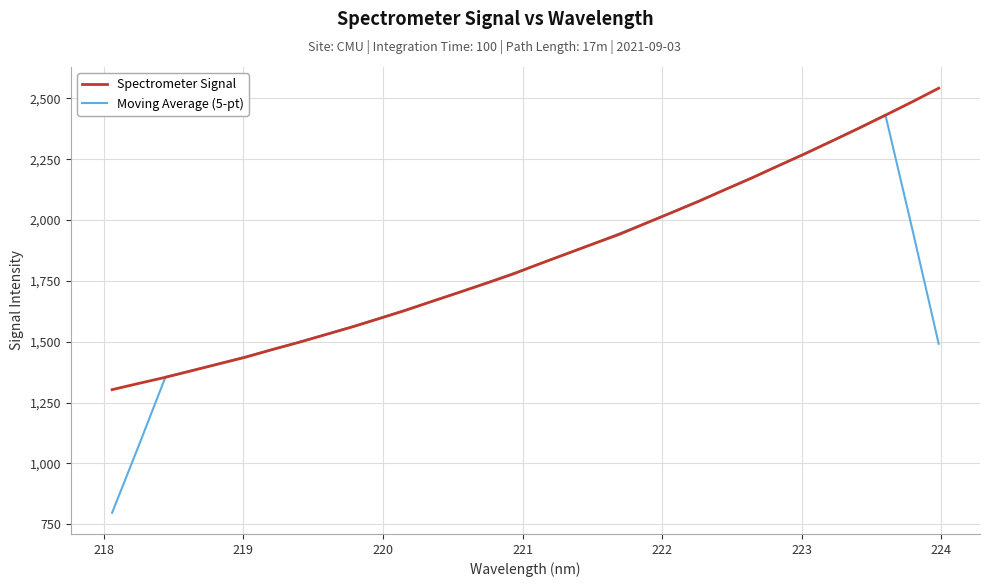

Which series has the widest spread of values?

Moving Average (5-pt)